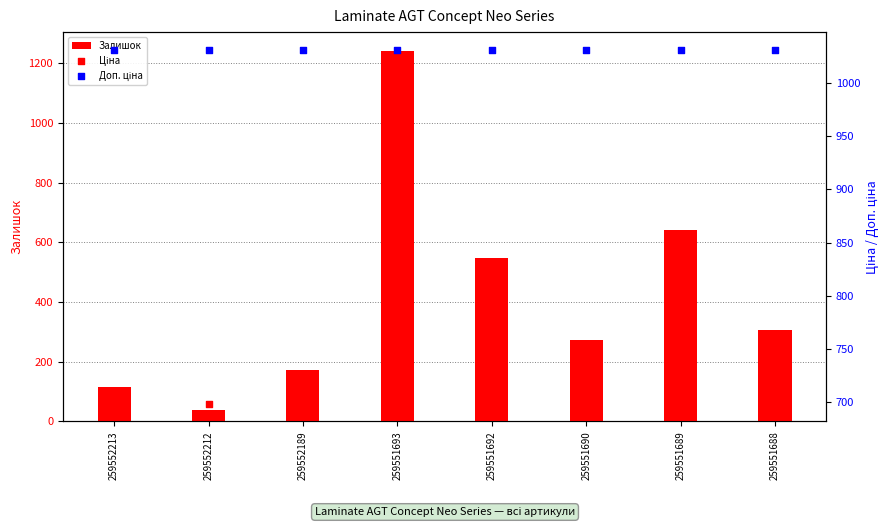

What is the total value across all series at 259551690?

2002.6